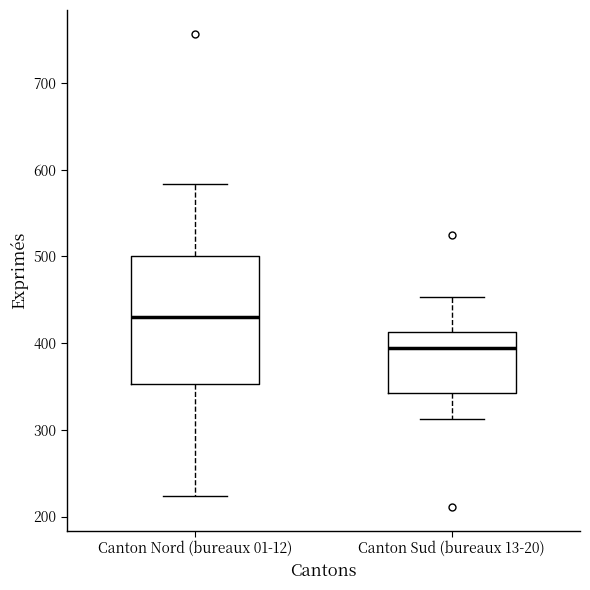

Reading left to right, transcribe this box plot: for each box, give where its median line is, the range the box spans, and where its two whiskers end, as read against the y-axis. The values are not printed on the chart, so give them approximately, as read against the axis.

Canton Nord (bureaux 01-12): median 430, box 350 to 500, whiskers 220 to 580
Canton Sud (bureaux 13-20): median 390, box 340 to 410, whiskers 310 to 450